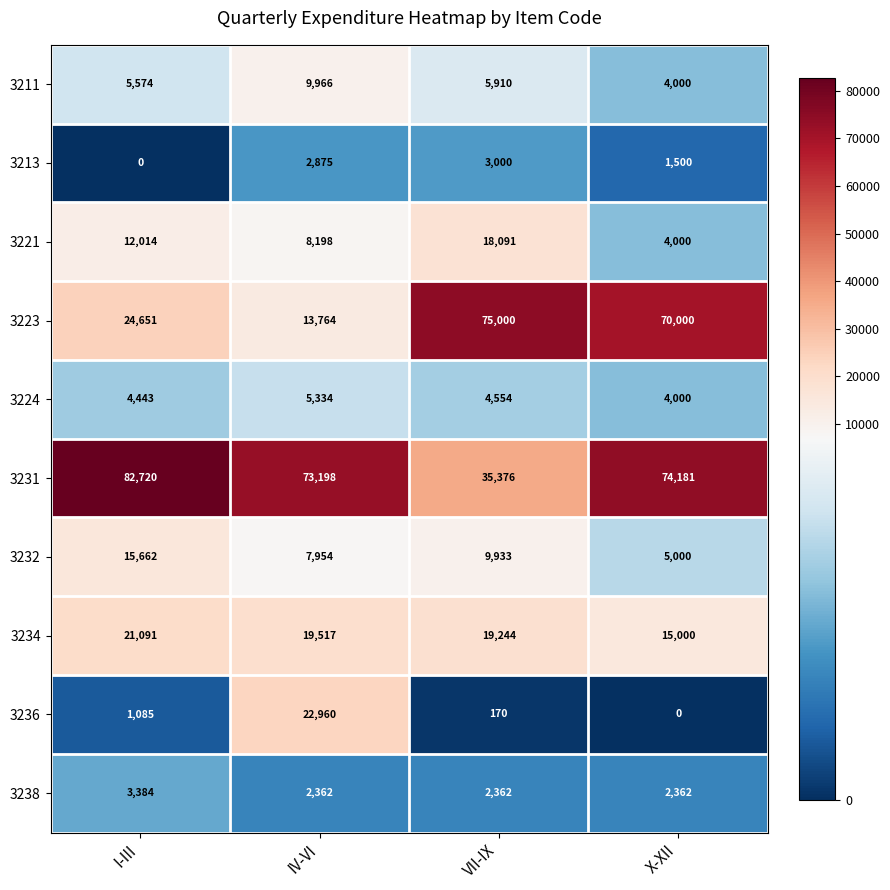

What is the sum of all 3211 values?

25450